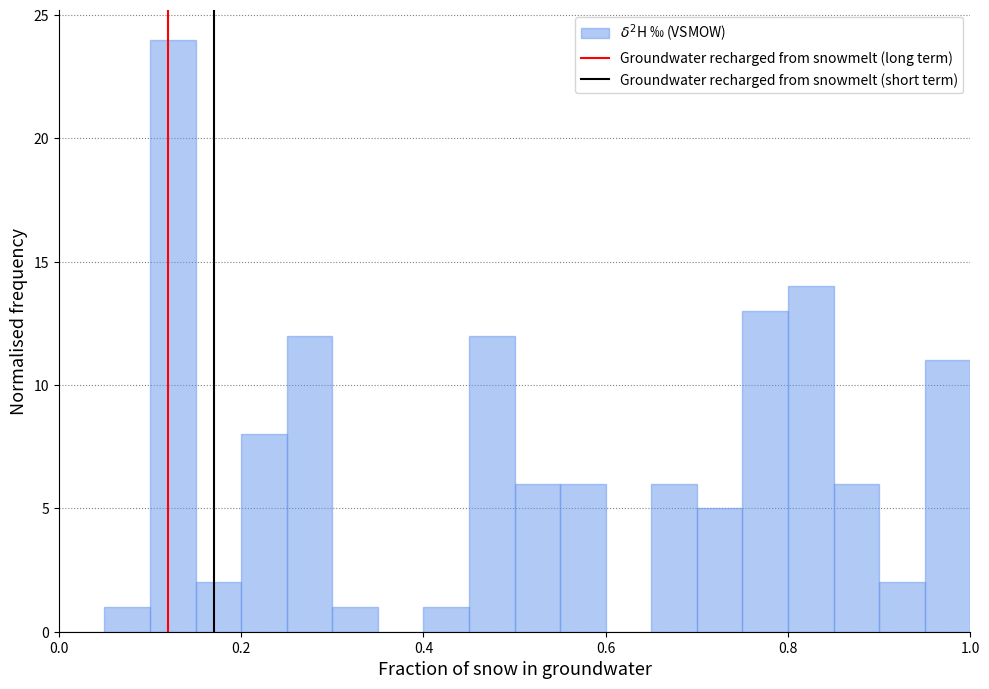

Read against the x-axis, roughly where is the centre of the tallest bar?

0.12